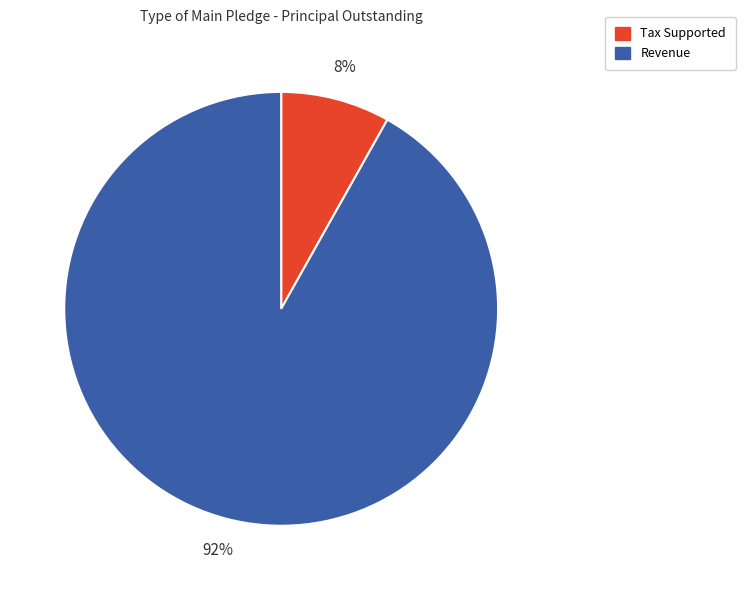

Which category has the biggest portion of the pie?

Revenue